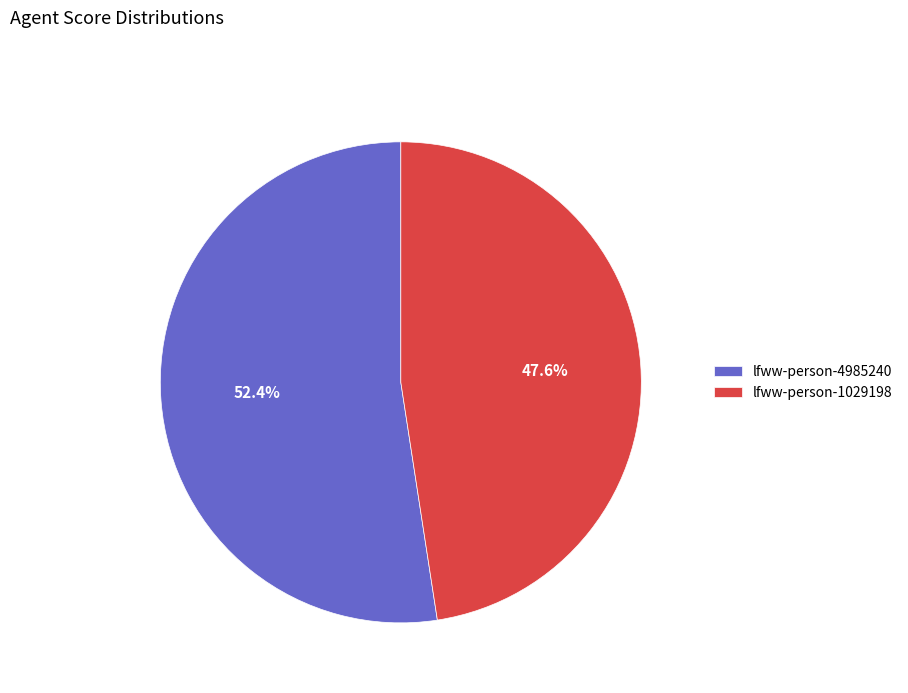

Combined, what portion of the pie is lfww-person-4985240 and lfww-person-1029198?

100.0%